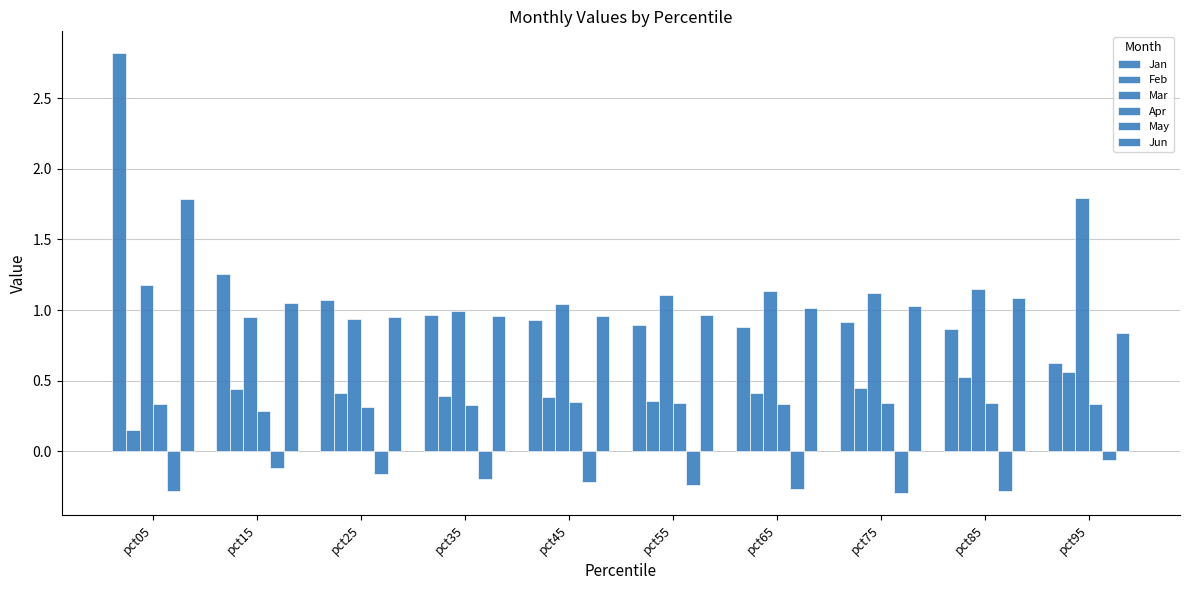

Are the bars grouped side by side (vs. stacked)?

Yes